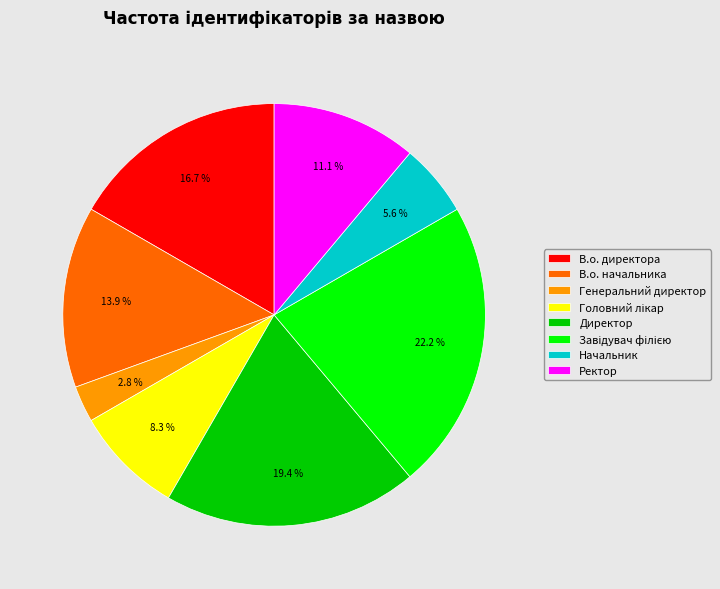

What percentage is the Начальник slice, to the nearest percent?

6%